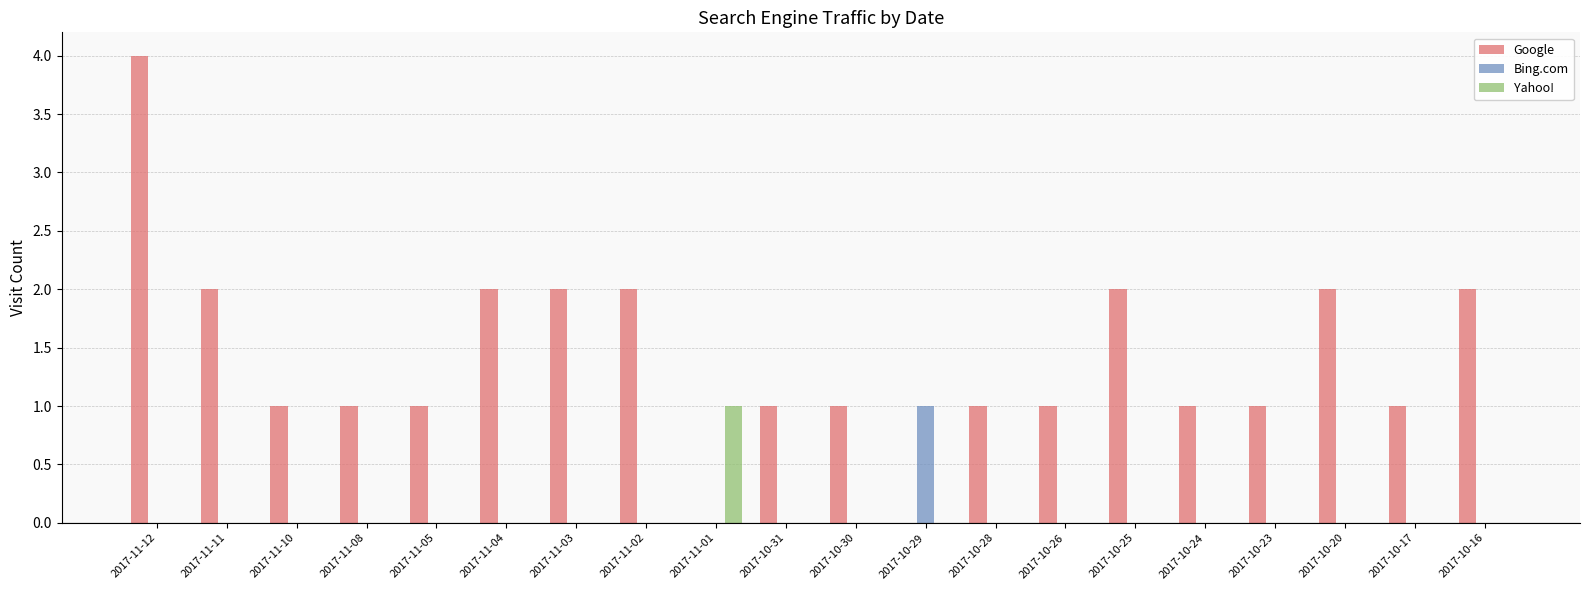

What is the sum of all Google values?

28